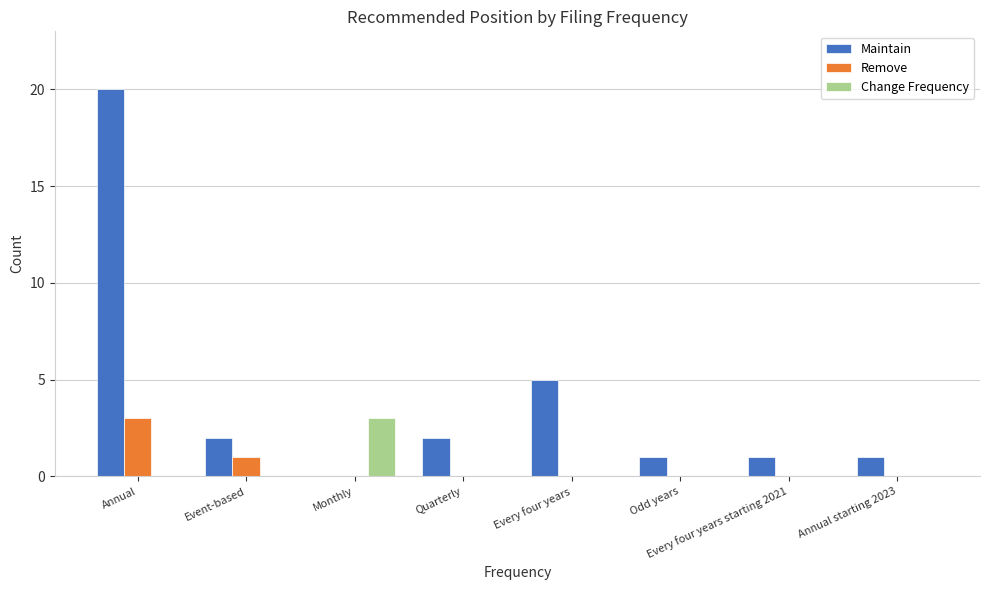

Between Annual and Monthly, which series saw the biggest shift?

Maintain